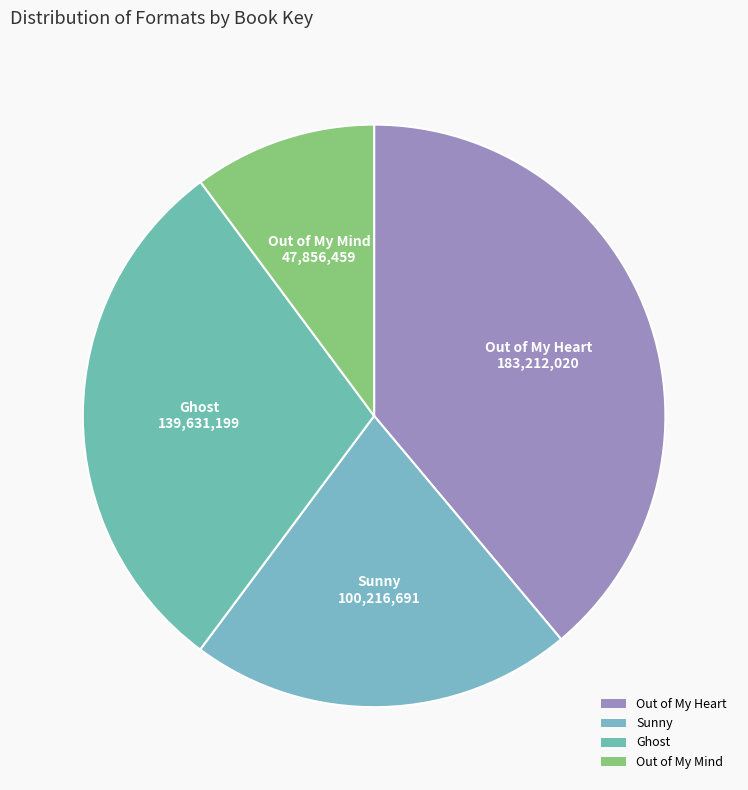

Does any single category account for the majority?

No